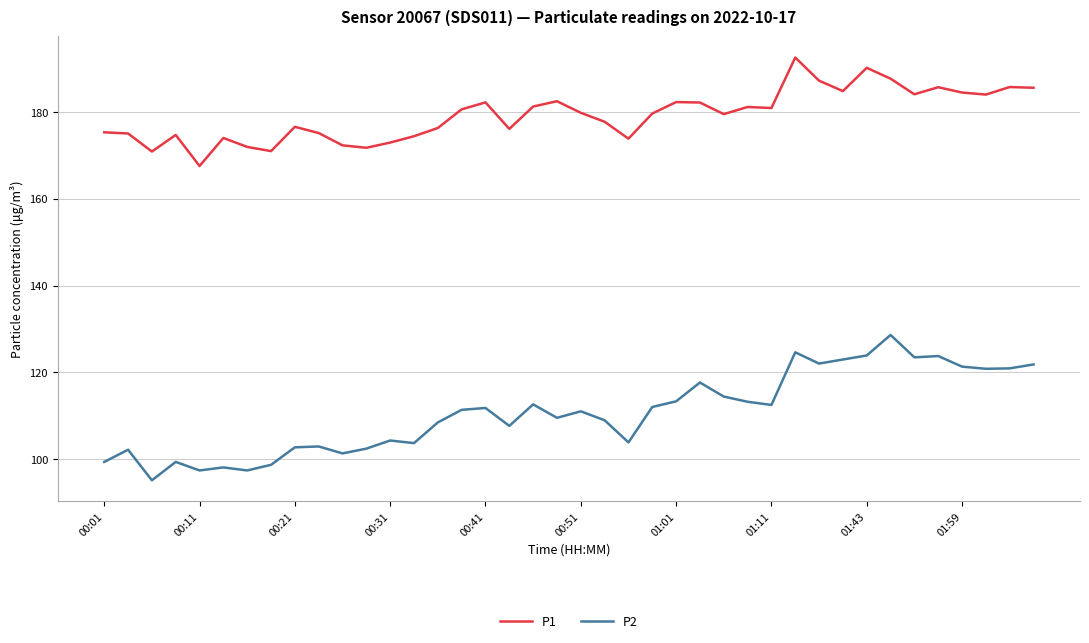

Which series has the largest total across all categories?

P1